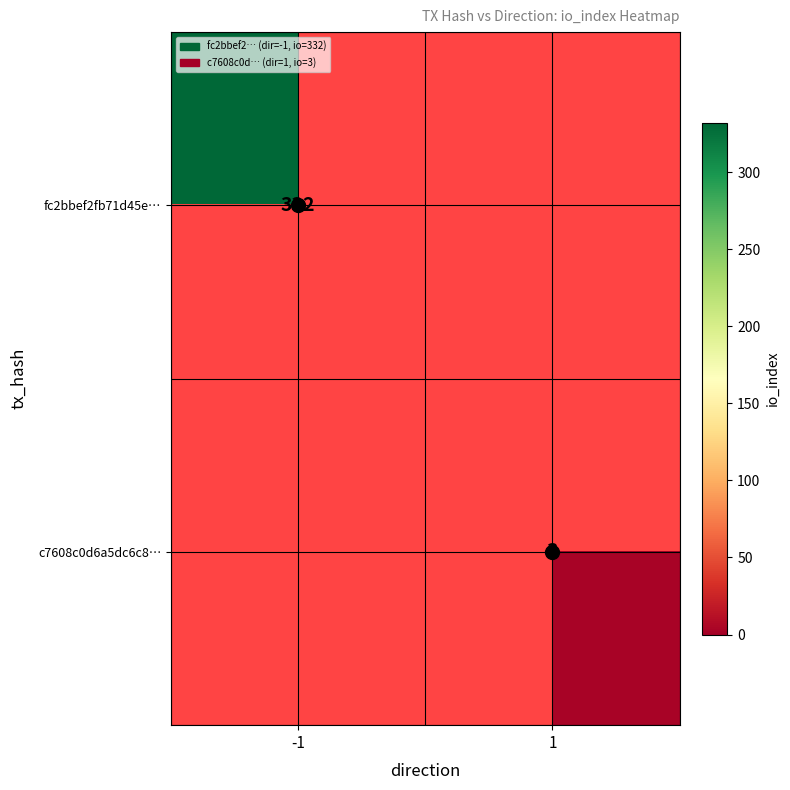

Is the value of fc2bbef2fb71d45e… at -1 greater than the value of c7608c0d6a5dc6c8… at 1?

Yes